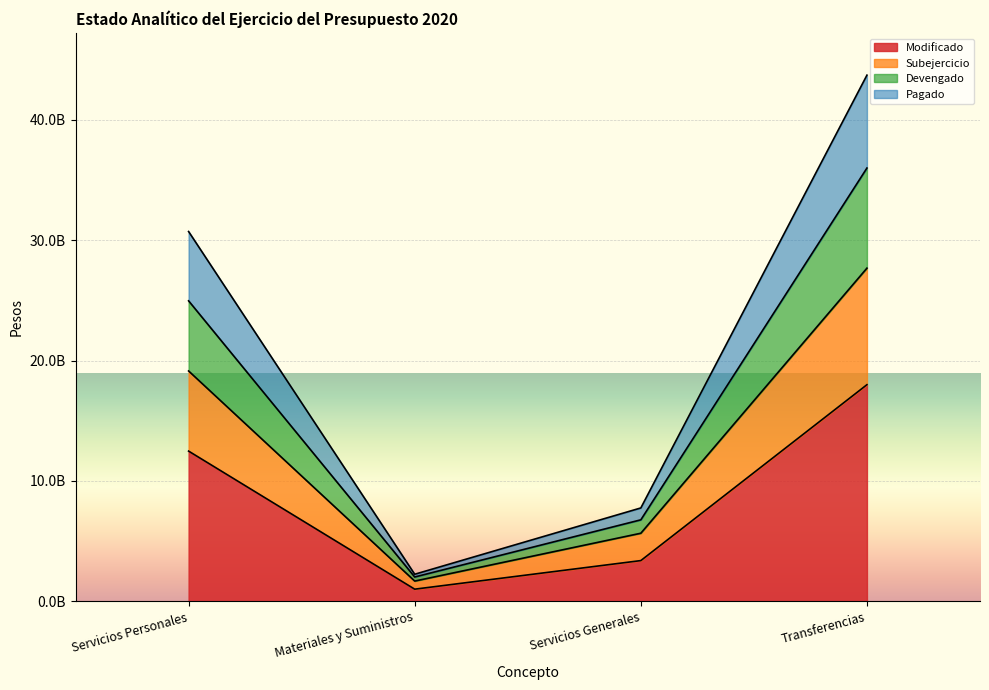

What are all the series names shown in the legend?

Modificado, Subejercicio, Devengado, Pagado